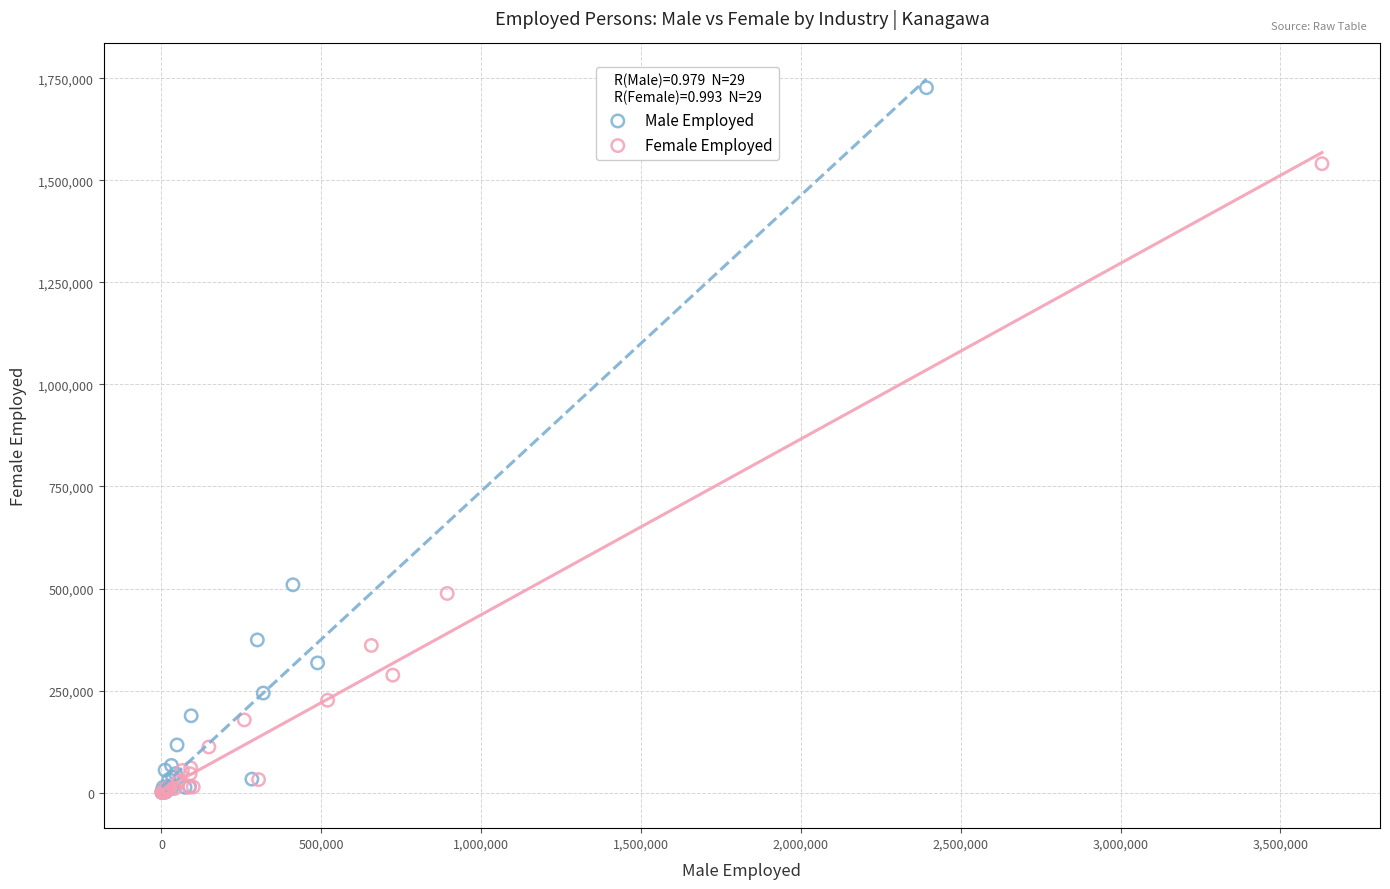

Which series has the widest spread of Y values?

Male Employed